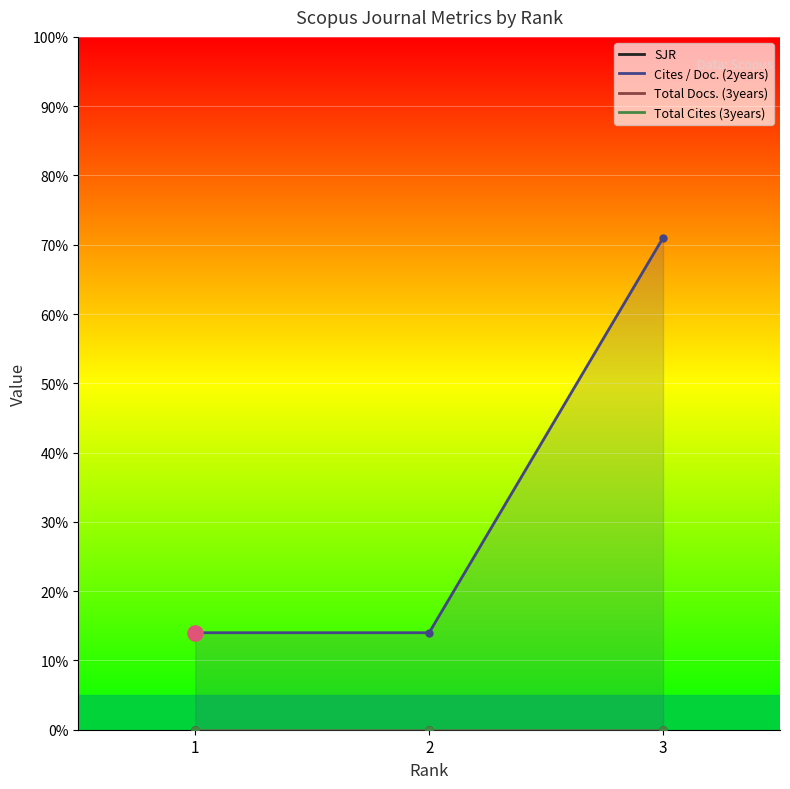

Which series contains the highest Y value?

Cites / Doc. (2years)